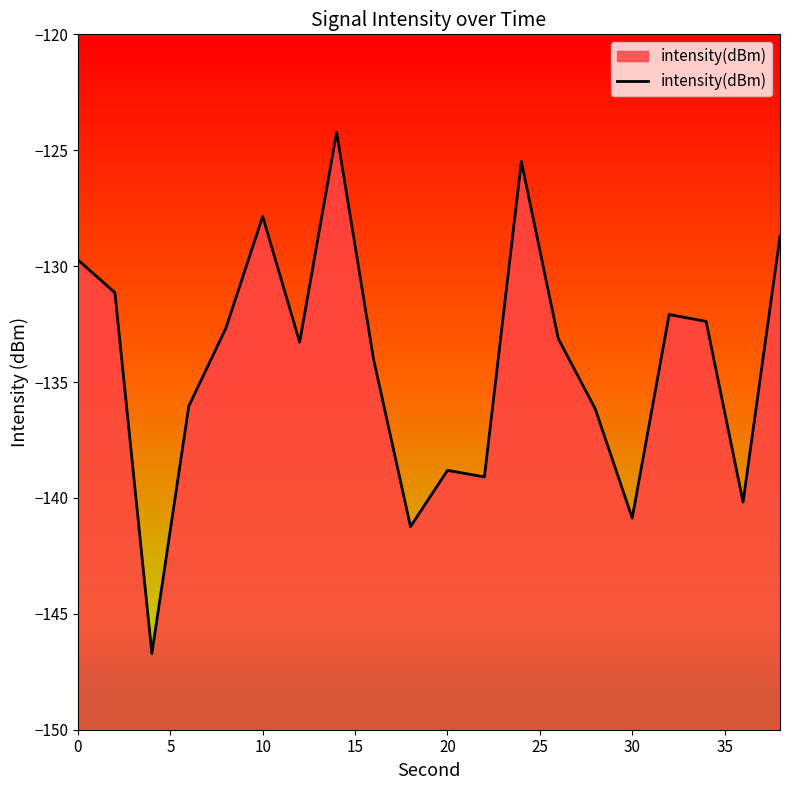

What is the maximum value shown in the chart?

-124.2